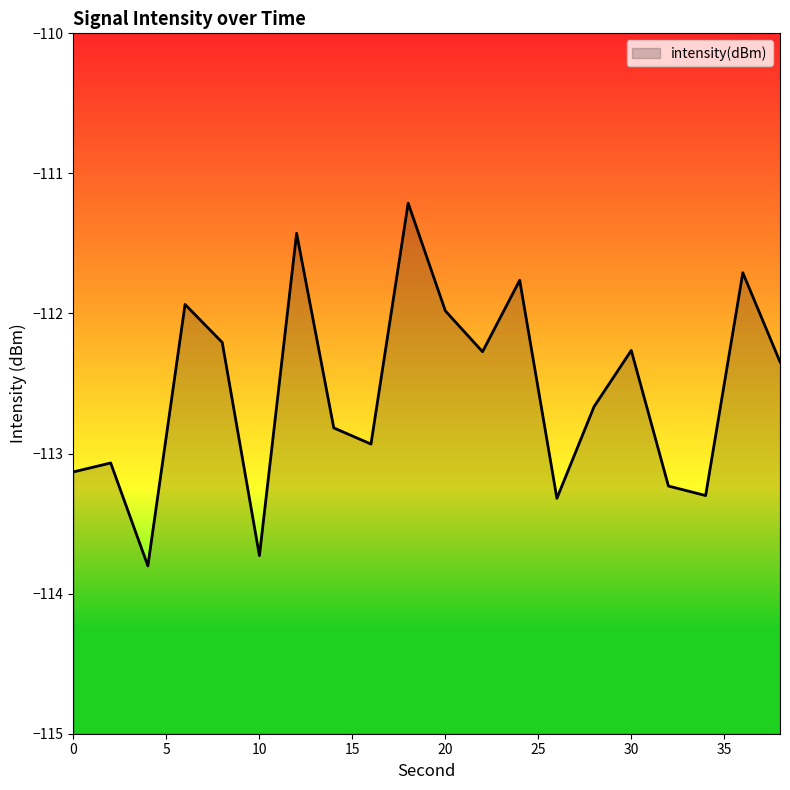

List the labels in order of value, largest first.

18, 12, 36, 24, 6, 20, 8, 30, 22, 38, 28, 14, 16, 2, 0, 32, 34, 26, 10, 4